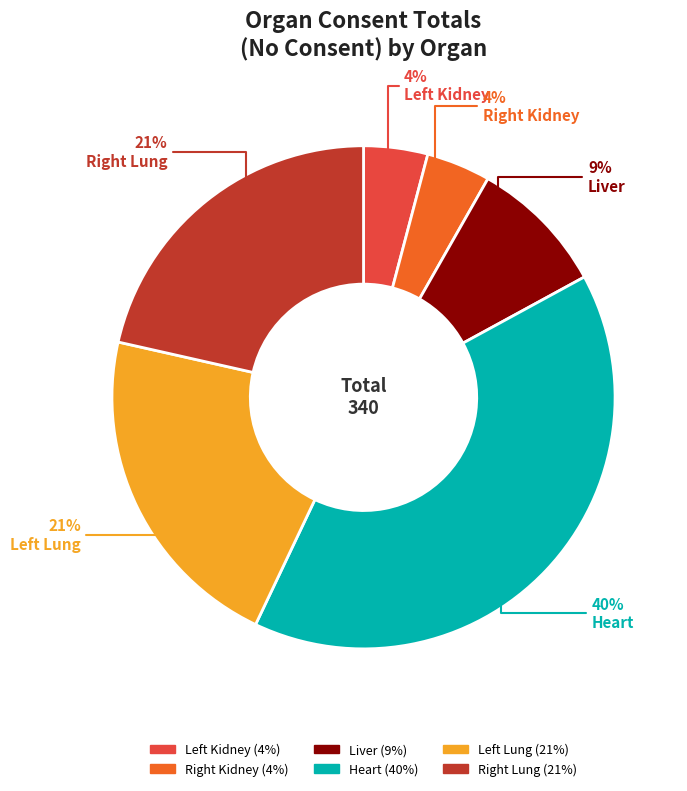

Is there a majority slice in this chart?

No